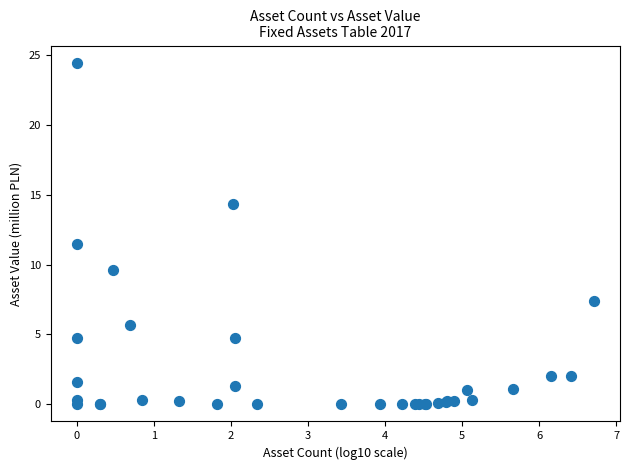

What Y value in the scatter plot is closest to 12?

11.5